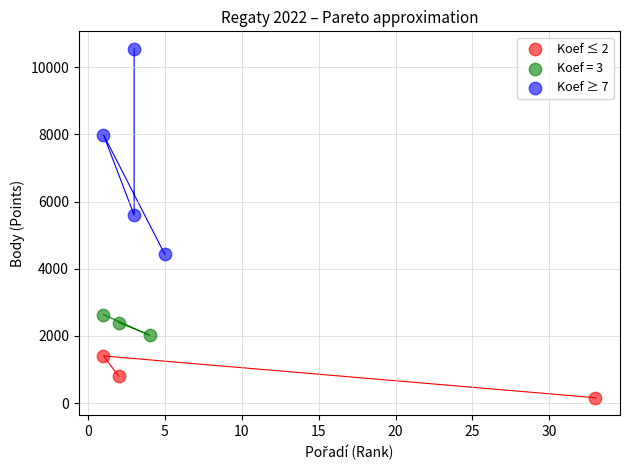

Which series contains the highest Y value?

Koef ≥ 7